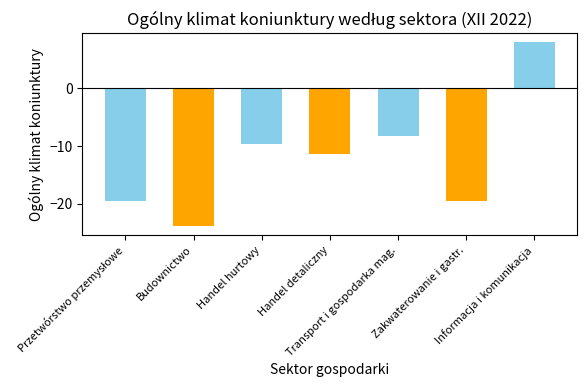

What is the sum of all values?

-84.1